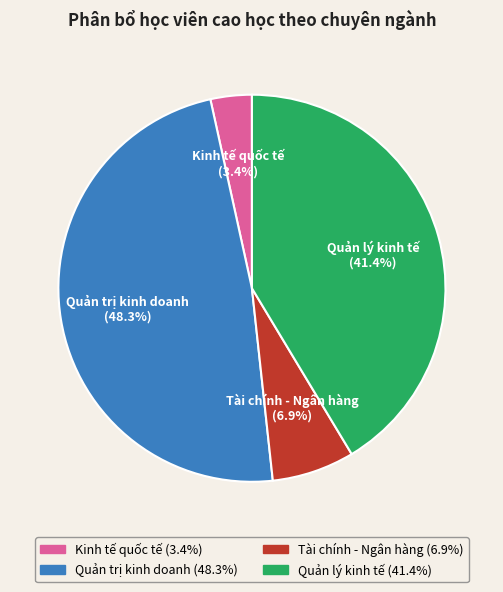

To the nearest percent, what is the combined percentage of Quản lý kinh tế and Quản trị kinh doanh?

90%